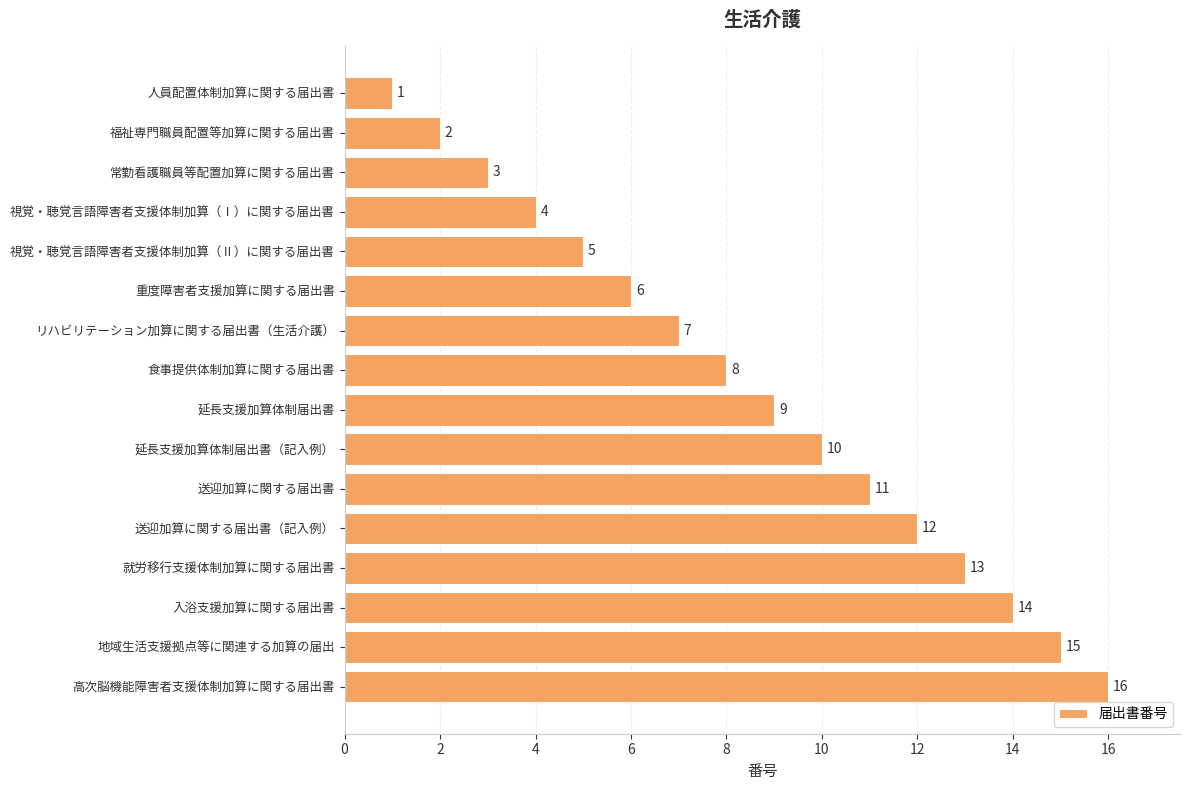

Between 人員配置体制加算に関する届出書 and 視覚・聴覚言語障害者支援体制加算（Ⅱ）に関する届出書, which is larger?

視覚・聴覚言語障害者支援体制加算（Ⅱ）に関する届出書